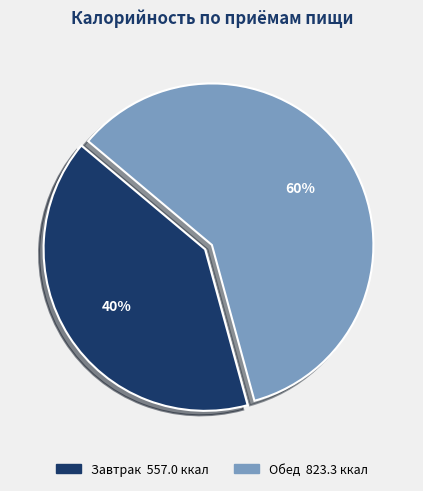

Which has a higher value, Завтрак or Обед?

Обед